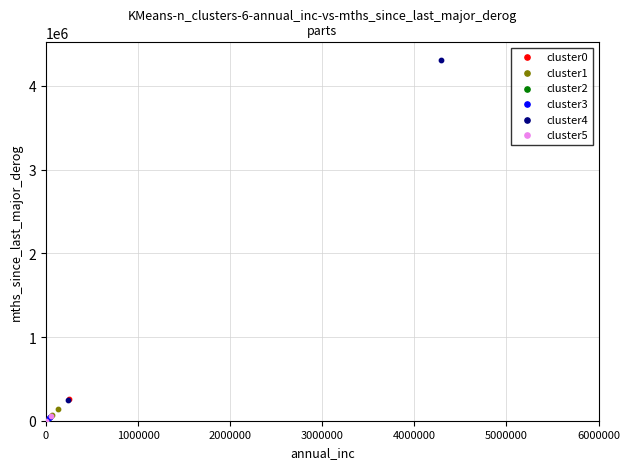

Which series contains the highest Y value?

cluster4